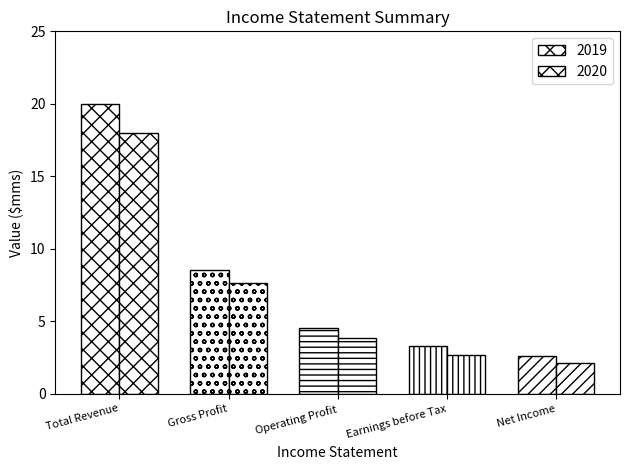

Which has a higher value, Gross Profit or Operating Profit?

Gross Profit